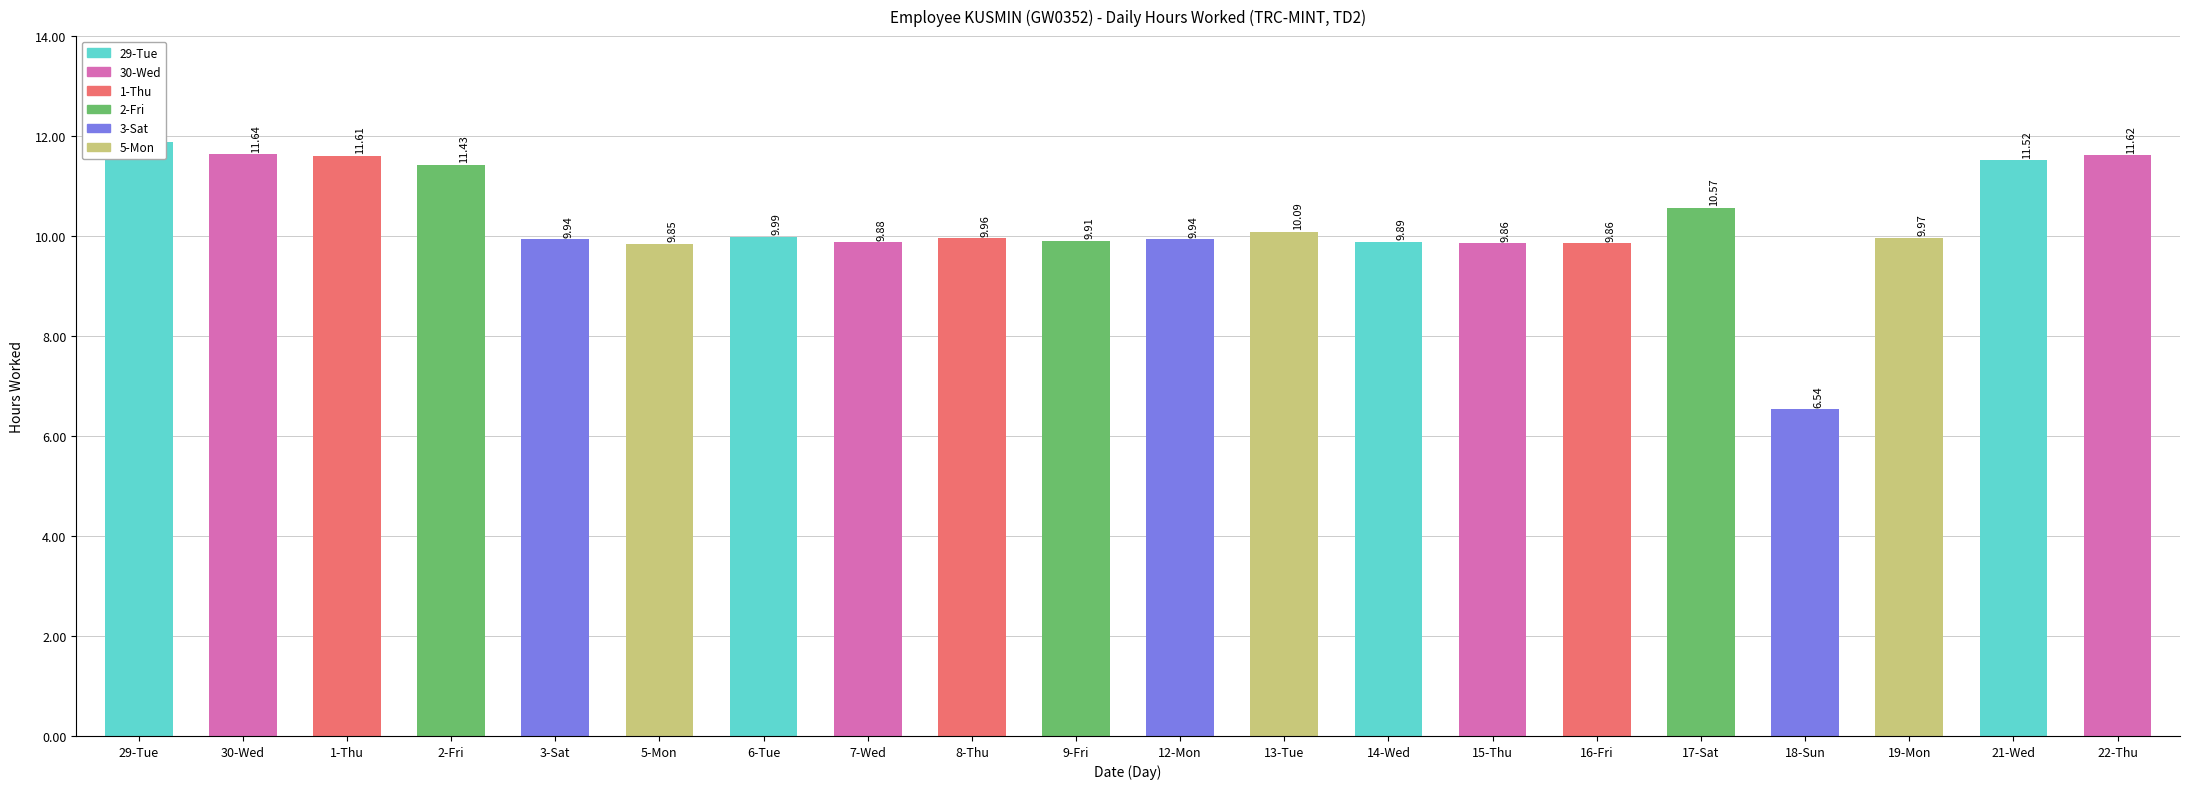

What is the approximate value at 6-Tue?

10.0